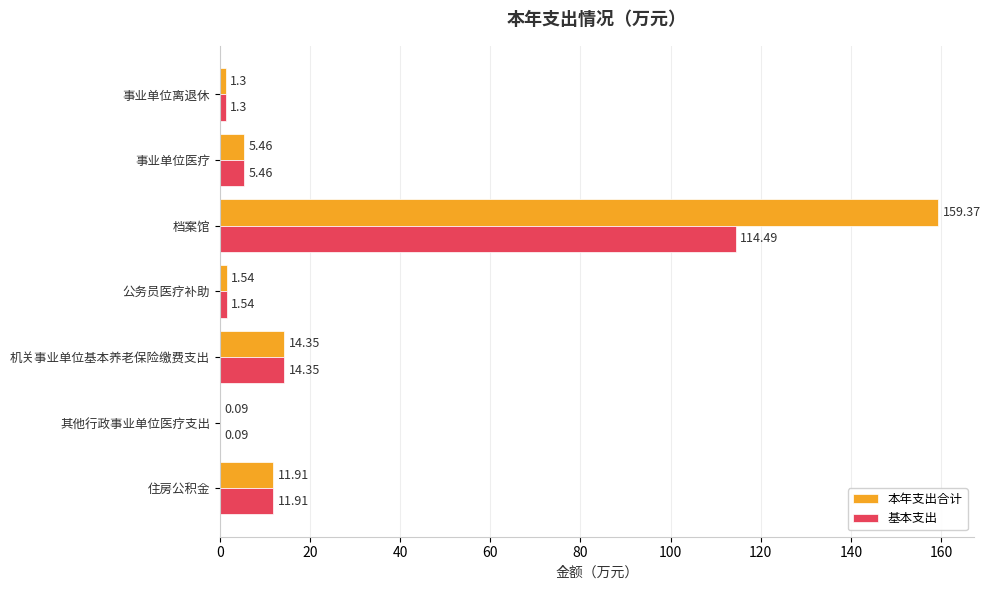

Where is 基本支出 nearest to the value 57?

机关事业单位基本养老保险缴费支出